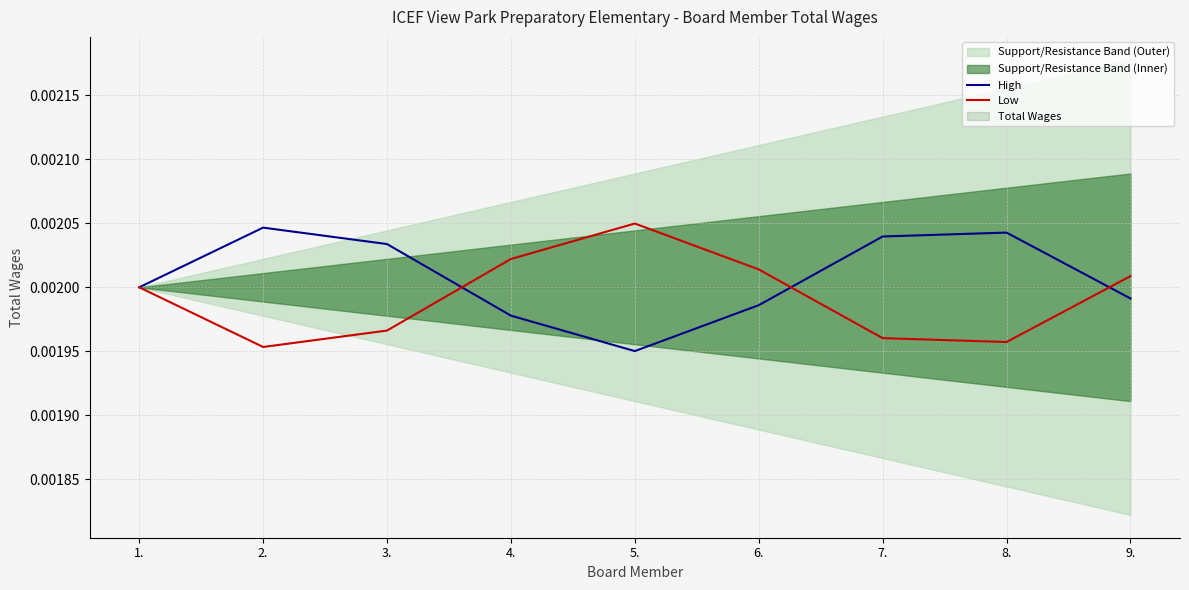

Rank the categories by Low value from lowest to highest.

2., 8., 7., 3., 1., 9., 6., 4., 5.